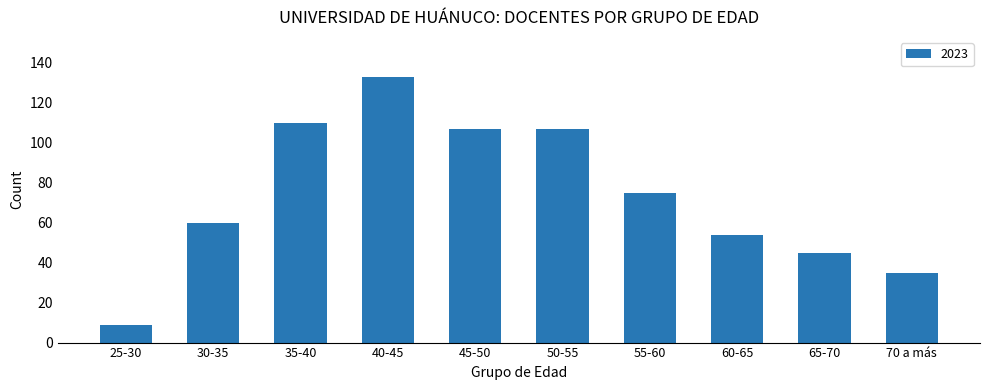

True or false: the data shows 60 at 30-35.

True